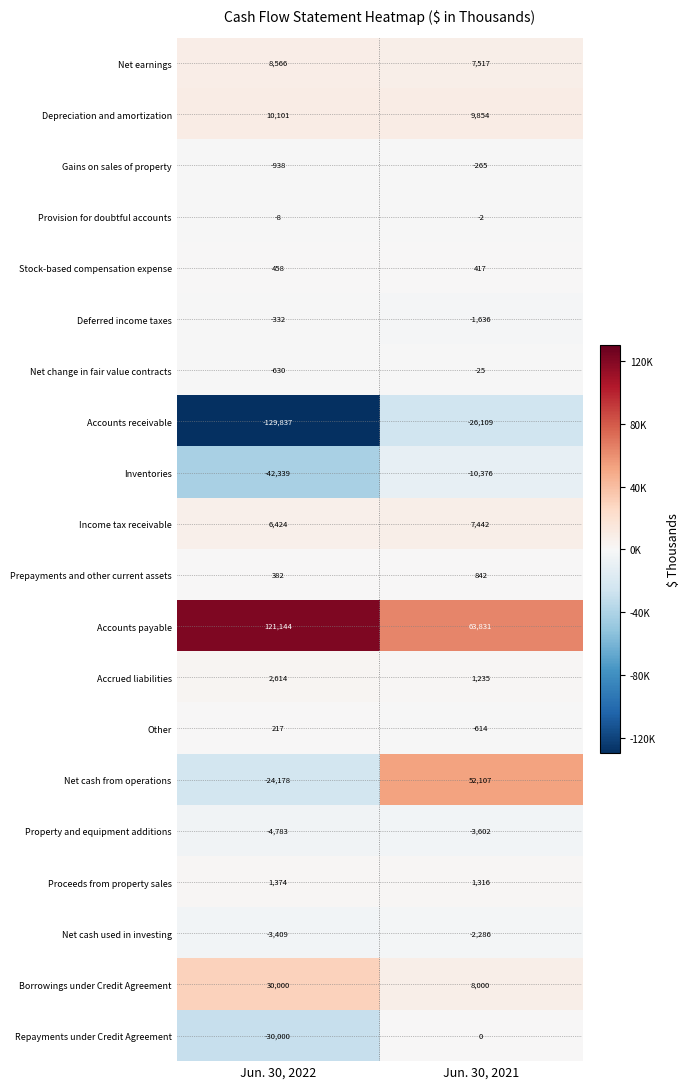

Count the number of categories in the chart.

2